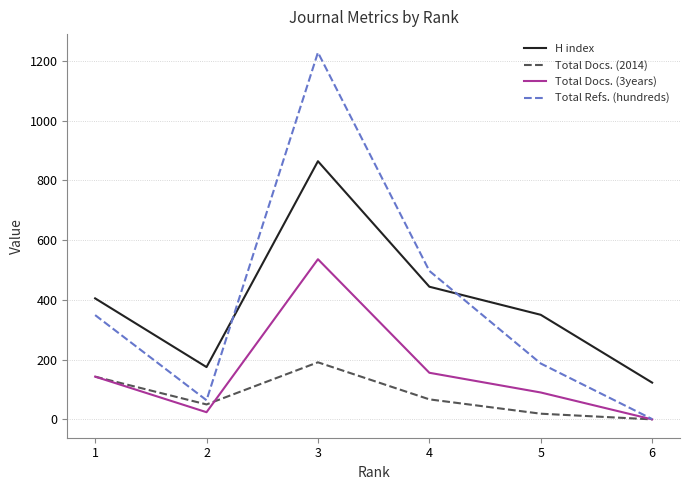

Reading left to right, what are all the values shown in this chart?

H index: 405	175	864	444	350	123
Total Docs. (2014): 143	50	191	67	19	0
Total Docs. (3years): 143	24	536	156	90	0
Total Refs. (hundreds): 349	64	1228	497	187	1